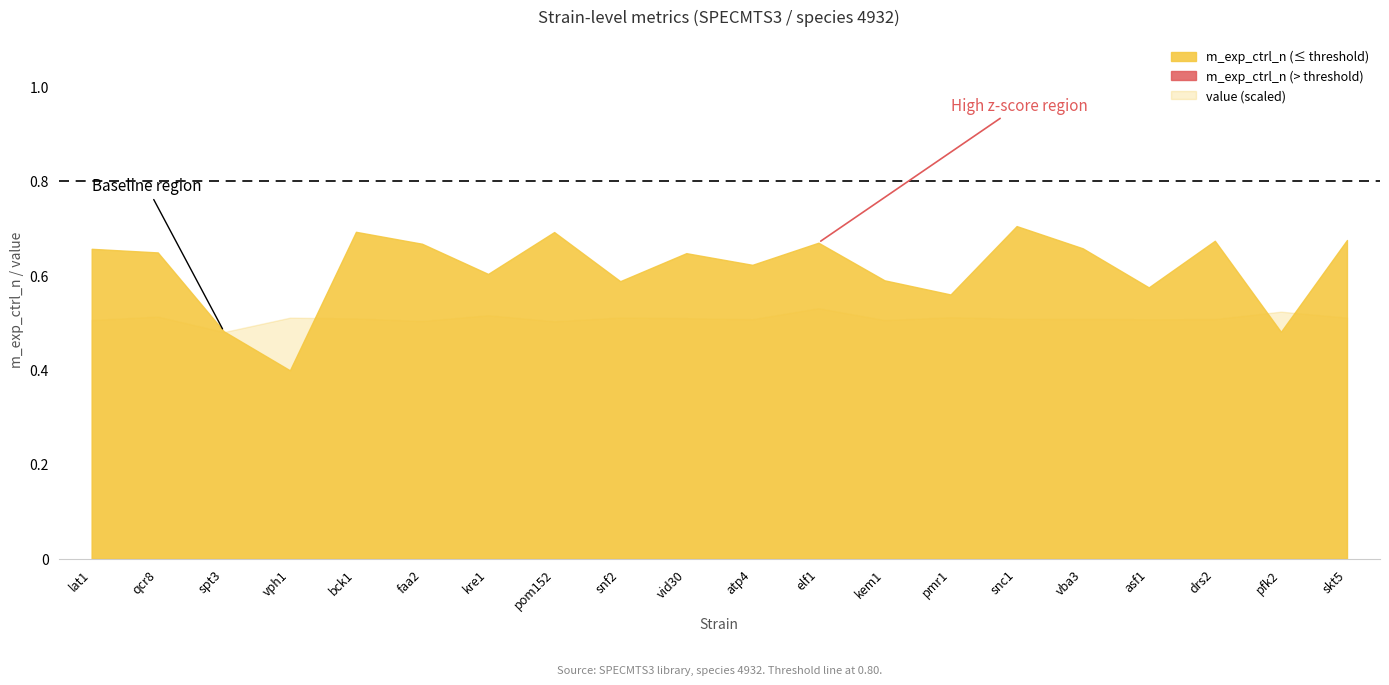

Is it true that v_exp equals 0.2 at vba3?

False